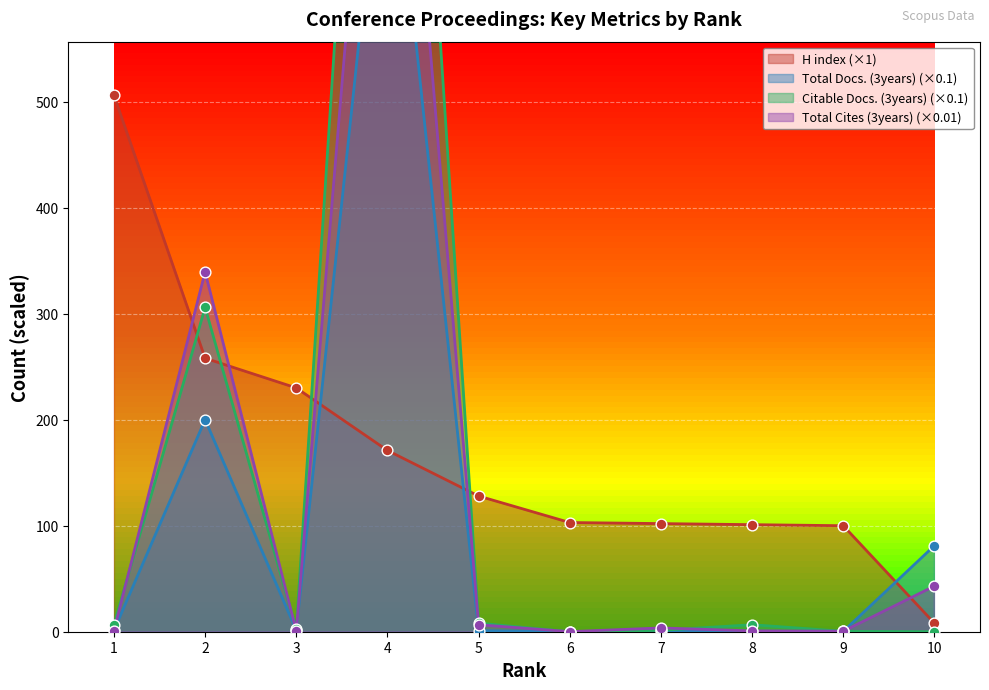

What is the total value across all series at 3?

234.2